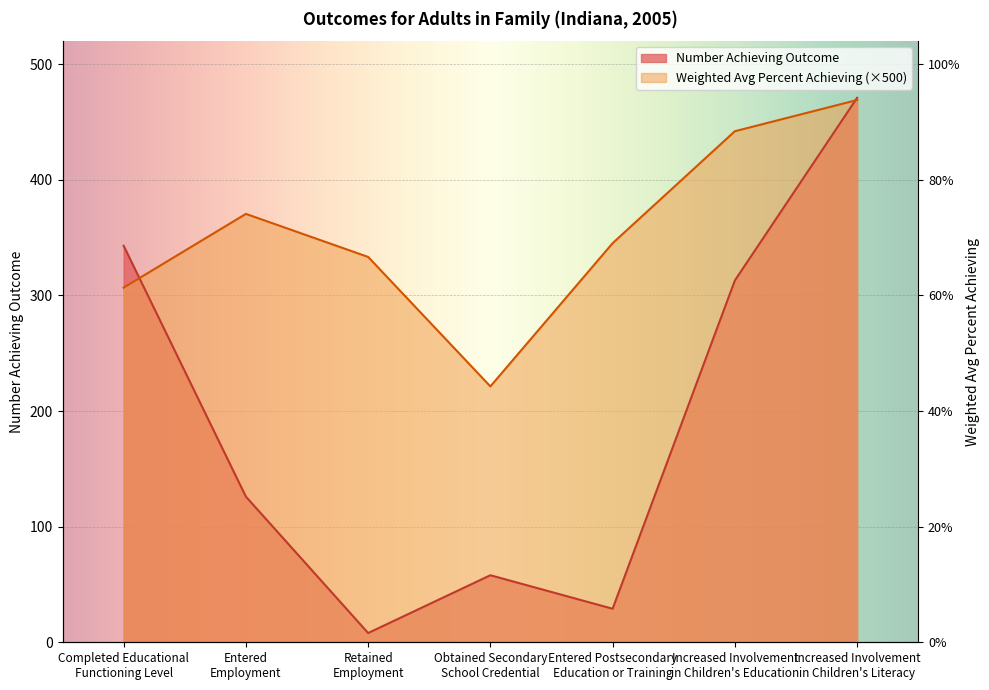

Where is the first local maximum for Weighted Avg Percent Achieving?

Entered
Employment